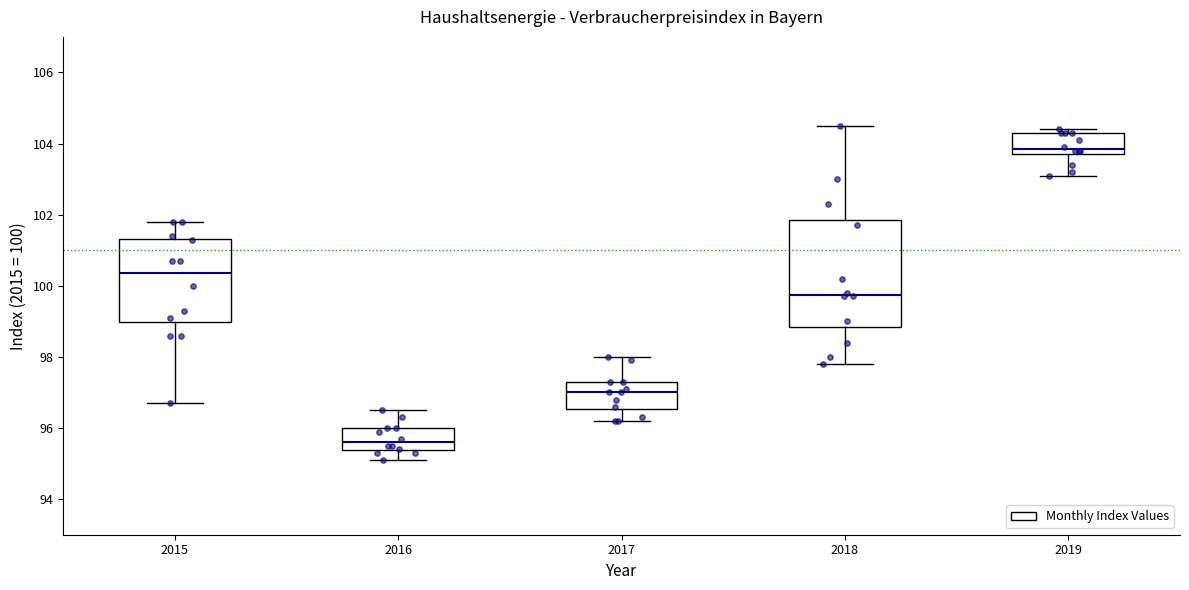

Reading left to right, transcribe this box plot: for each box, give where its median line is, the range the box spans, and where its two whiskers end, as read against the y-axis. The values are not printed on the chart, so give them approximately, as read against the axis.

2015: median 100.4, box 99.0 to 101.4, whiskers 96.8 to 101.8
2016: median 95.6, box 95.4 to 96.0, whiskers 95.2 to 96.6
2017: median 97.0, box 96.6 to 97.4, whiskers 96.2 to 98.0
2018: median 99.8, box 98.8 to 101.8, whiskers 97.8 to 104.6
2019: median 103.8 (just above the box's lower edge), box 103.8 to 104.4, whiskers 103.2 to 104.4 (just above the box's upper edge)